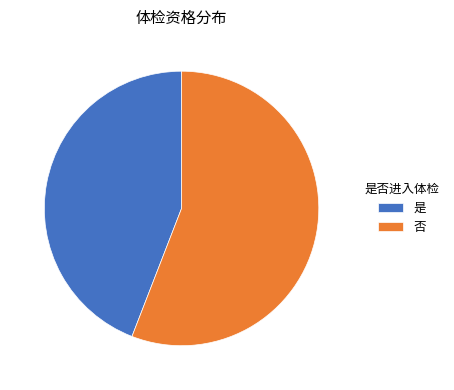

Rank the categories by value from lowest to highest.

是, 否